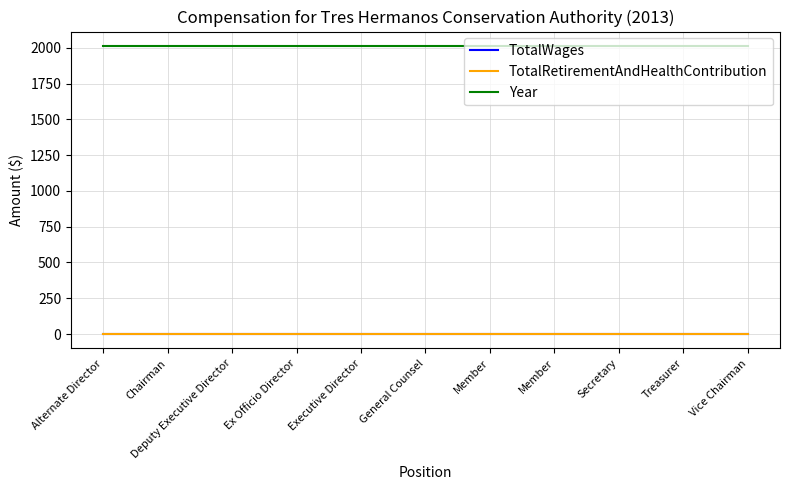

Which category has the highest value in the TotalWages series?

Alternate Director